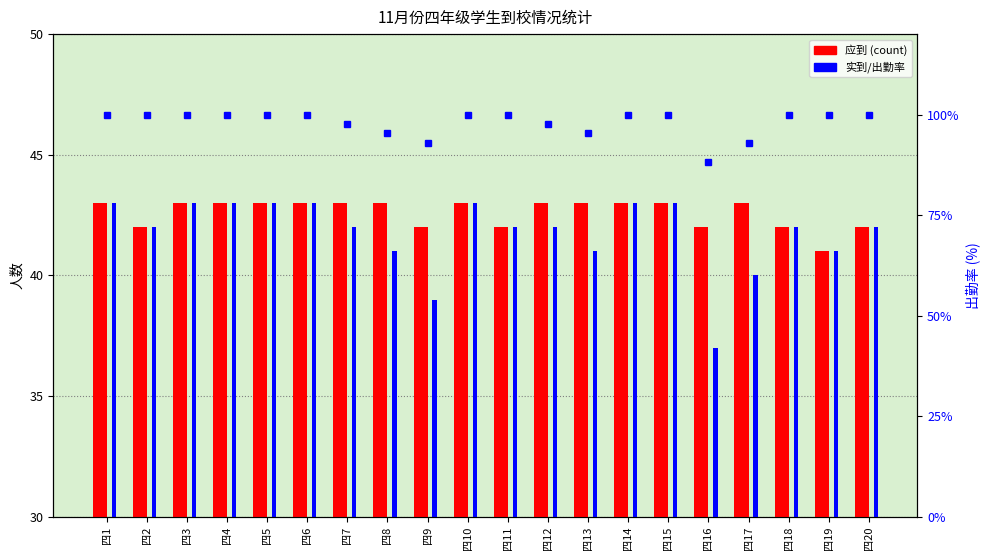

Rank the series at 四17 from lowest to highest value.

实到, 应到, 出勤率